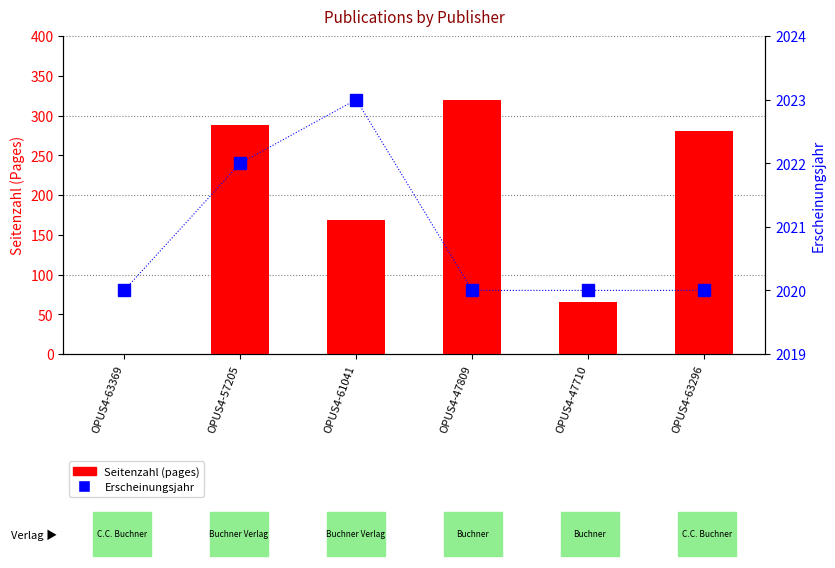

Rank the series by their average value, from highest to lowest.

Erscheinungsjahr, Seitenzahl (pages)